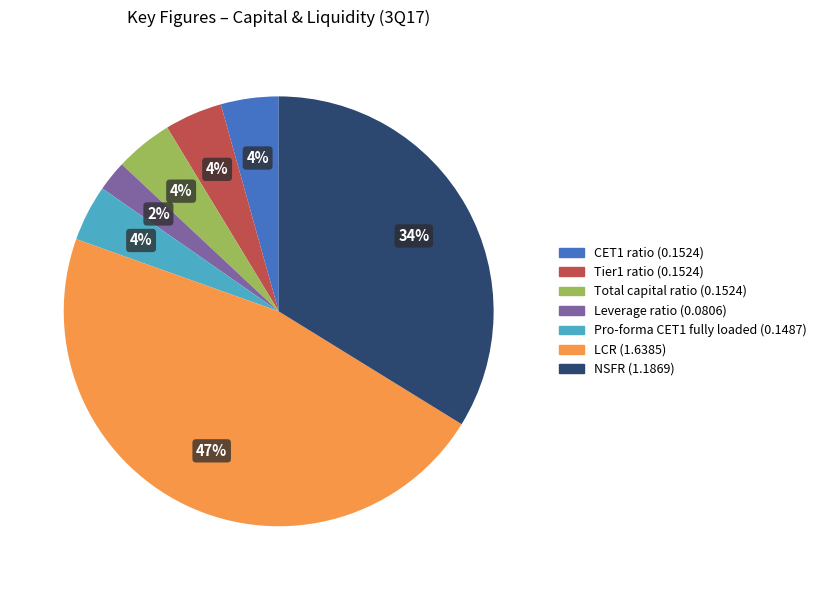

How many segments does this pie chart have?

7